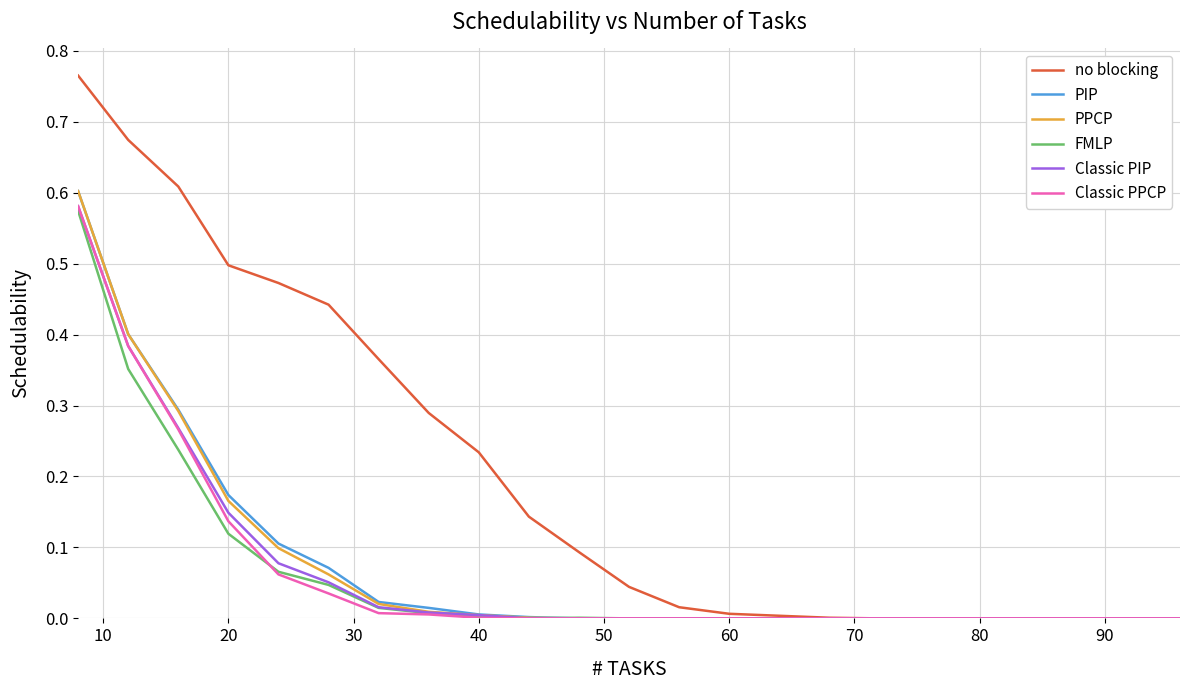

Which series has the widest spread of values?

no blocking